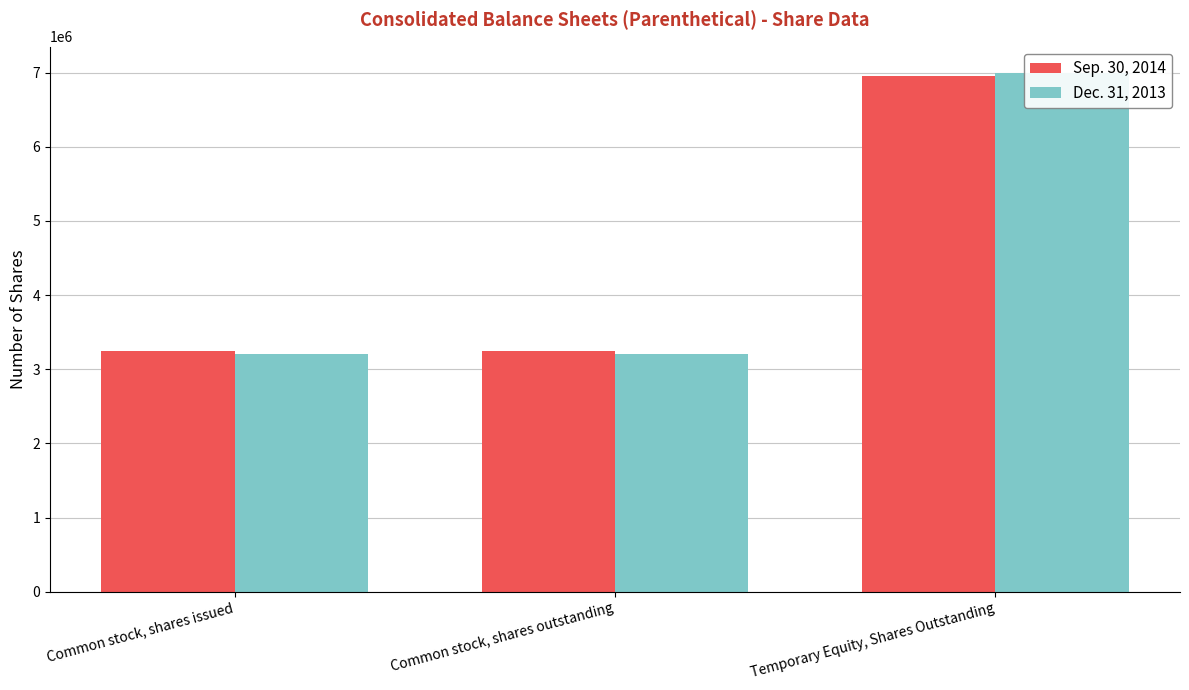

At which label is Sep. 30, 2014 closest to 5100475?

Common stock, shares issued